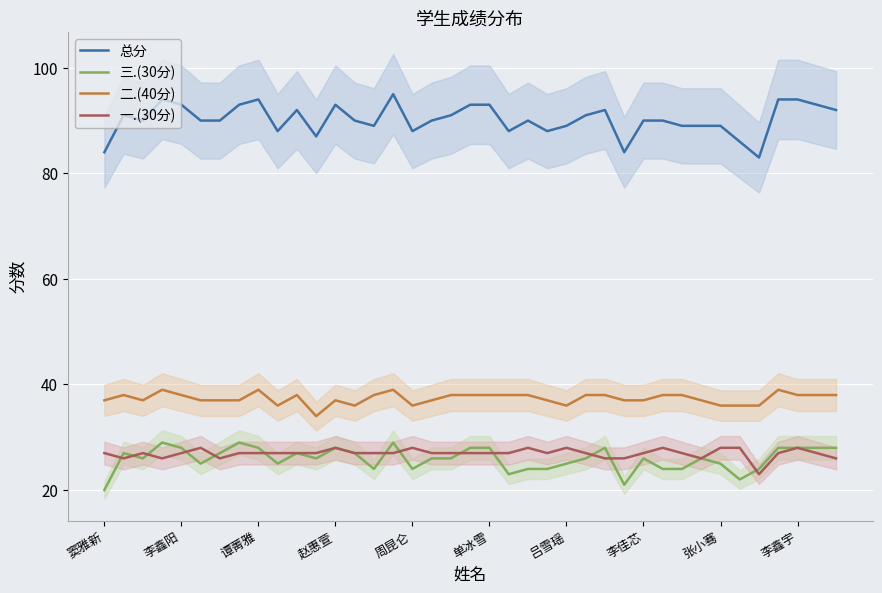

What is the sum of all 二.(40分) values?

1457